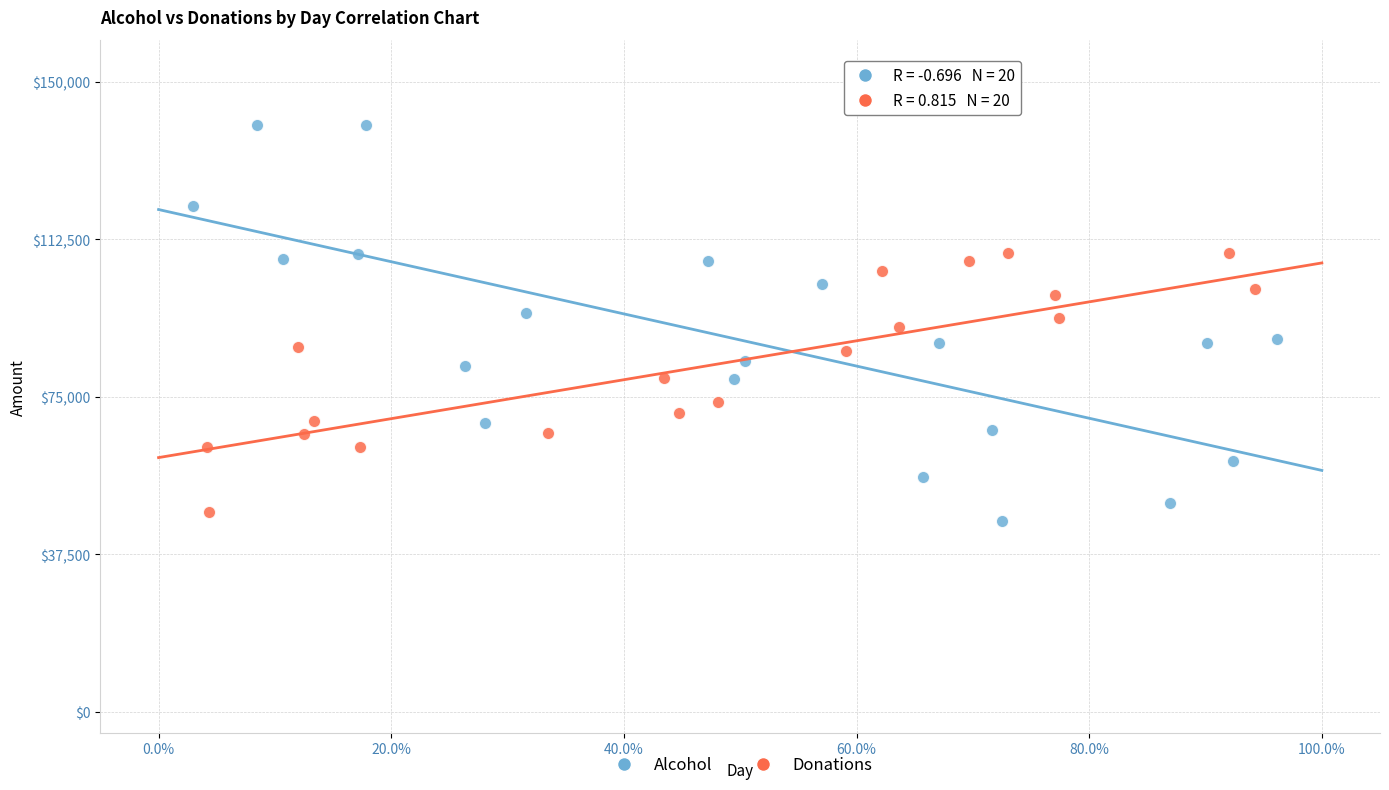

Which series reaches the maximum Y coordinate?

Alcohol